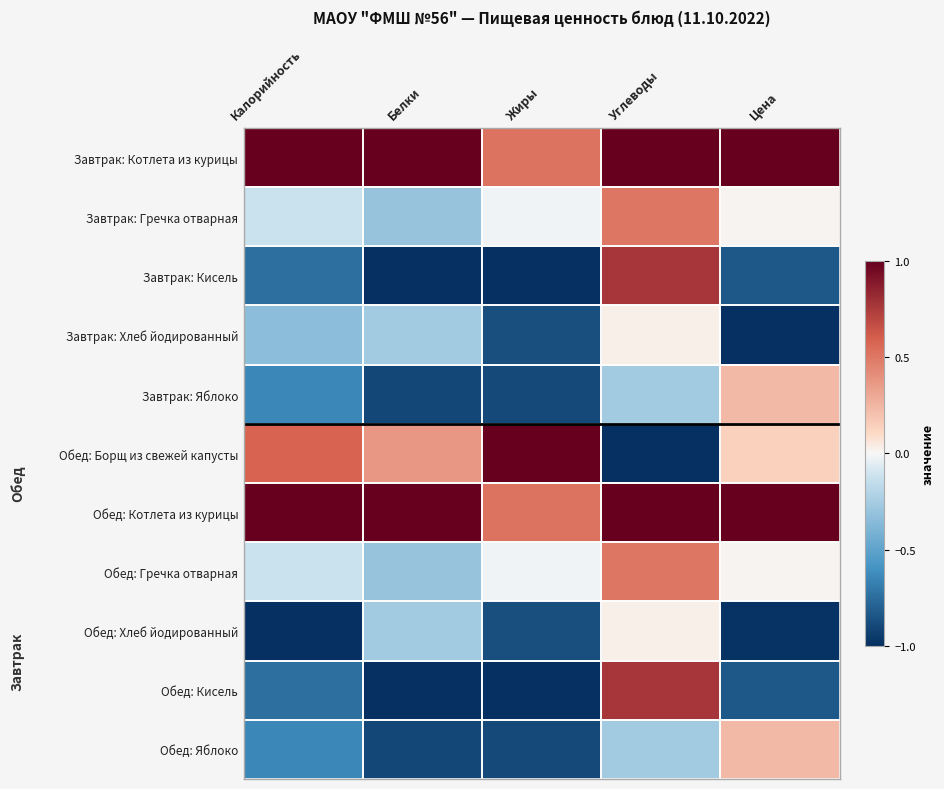

Which series has the largest total across all categories?

Завтрак: Котлета из курицы